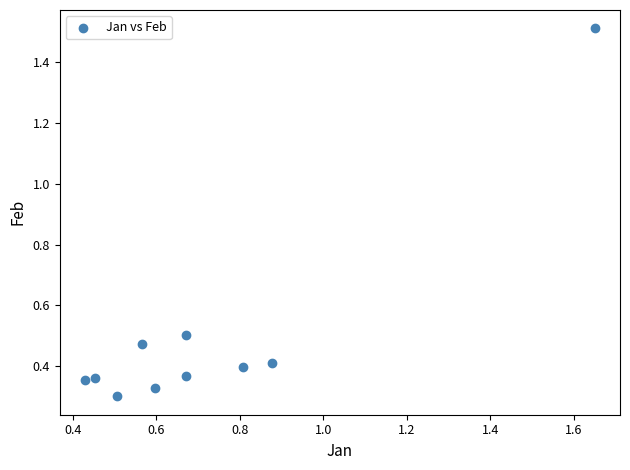

What is the average X value?

0.7